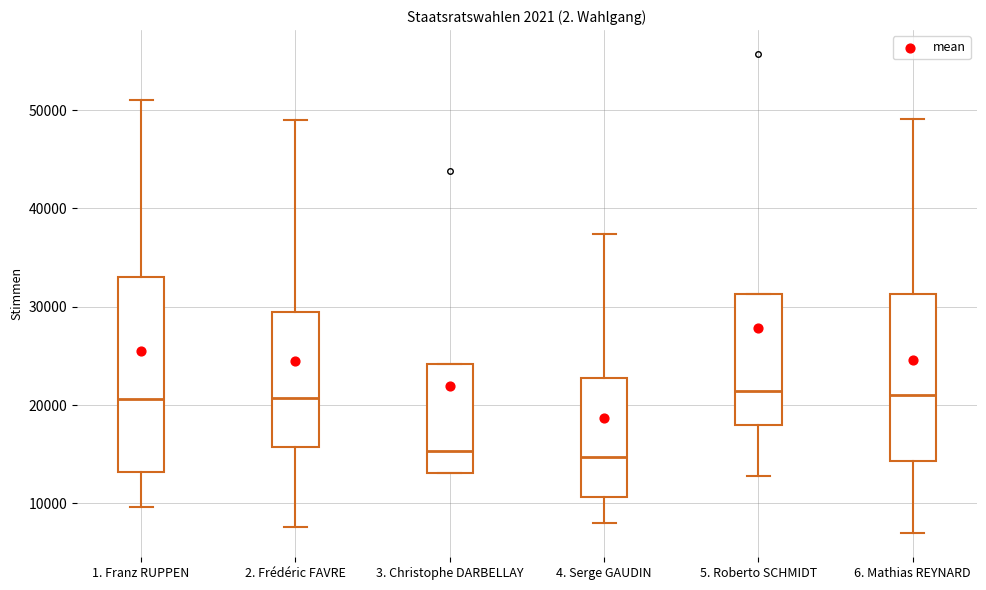

Which box is the tallest, from its lower edge to its upper edge?

1. Franz RUPPEN